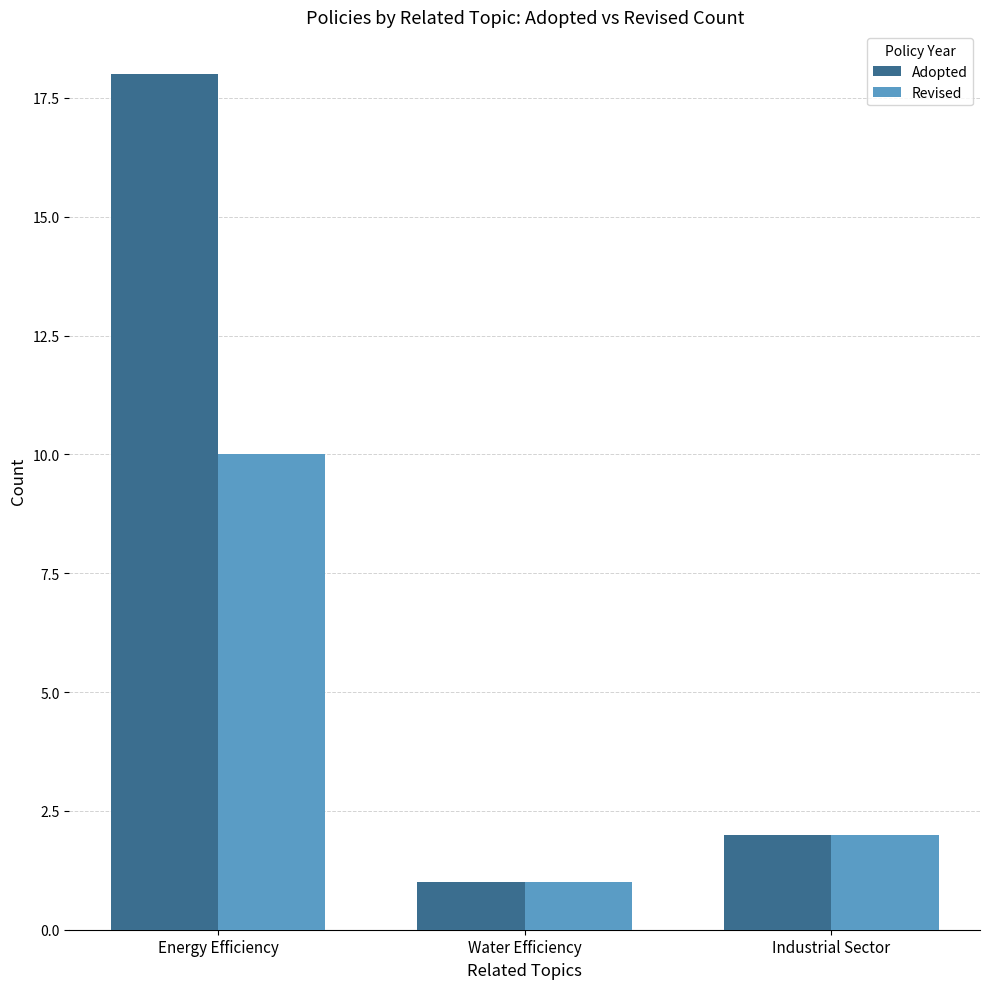

At which label does Revised first exceed 2?

Energy Efficiency